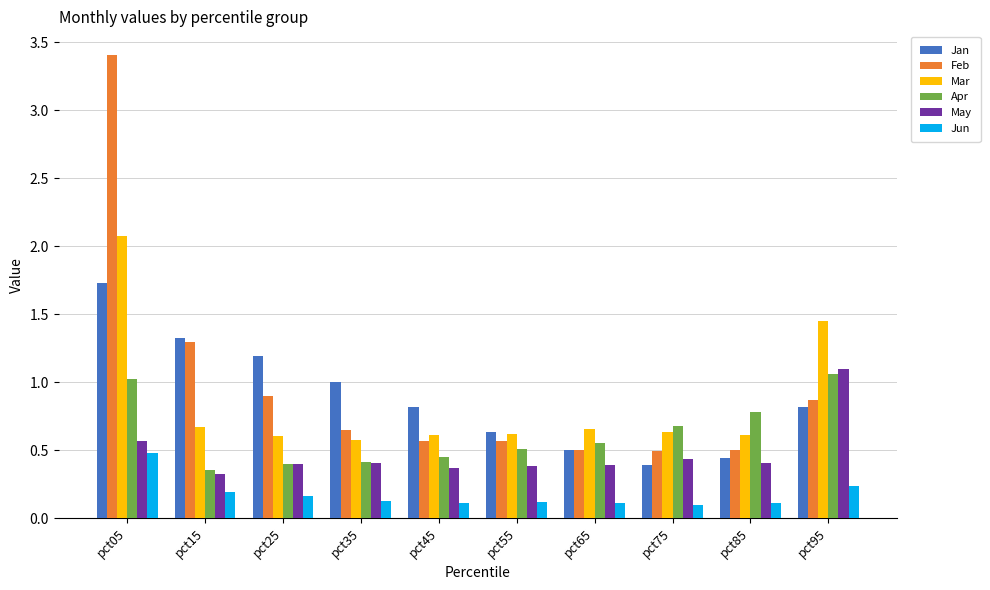

Which series has the largest range (max minus min)?

Feb